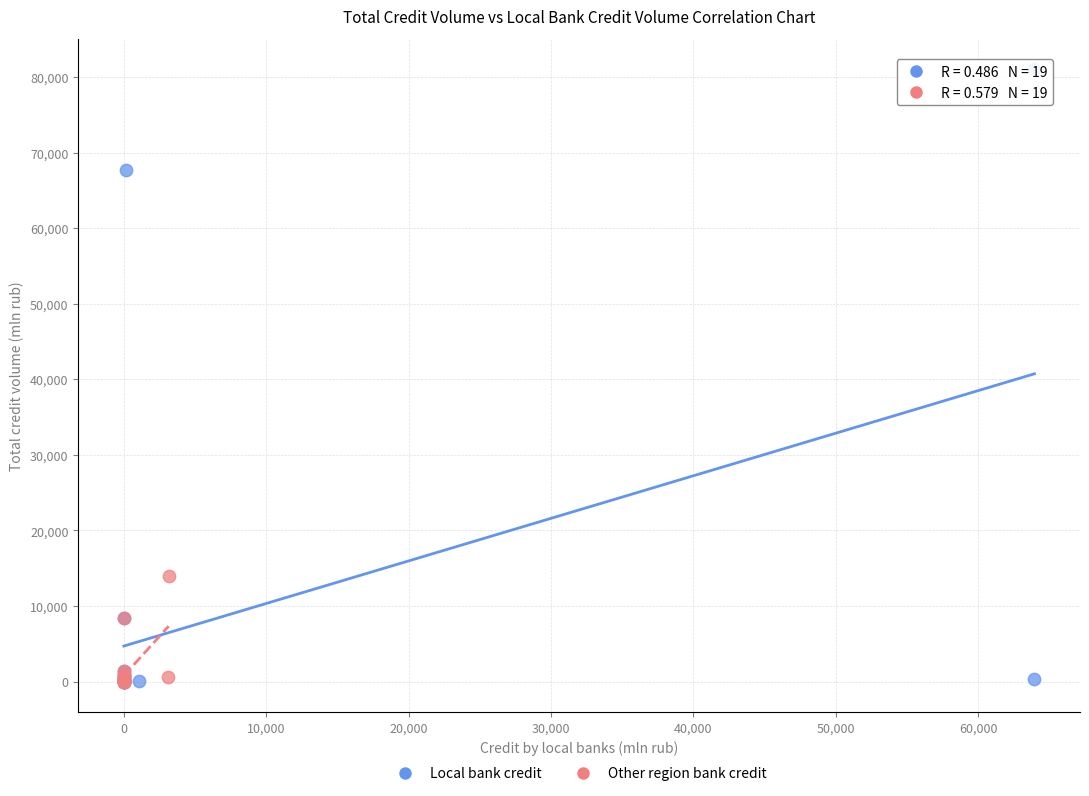

Which series reaches the maximum Y coordinate?

Local bank credit